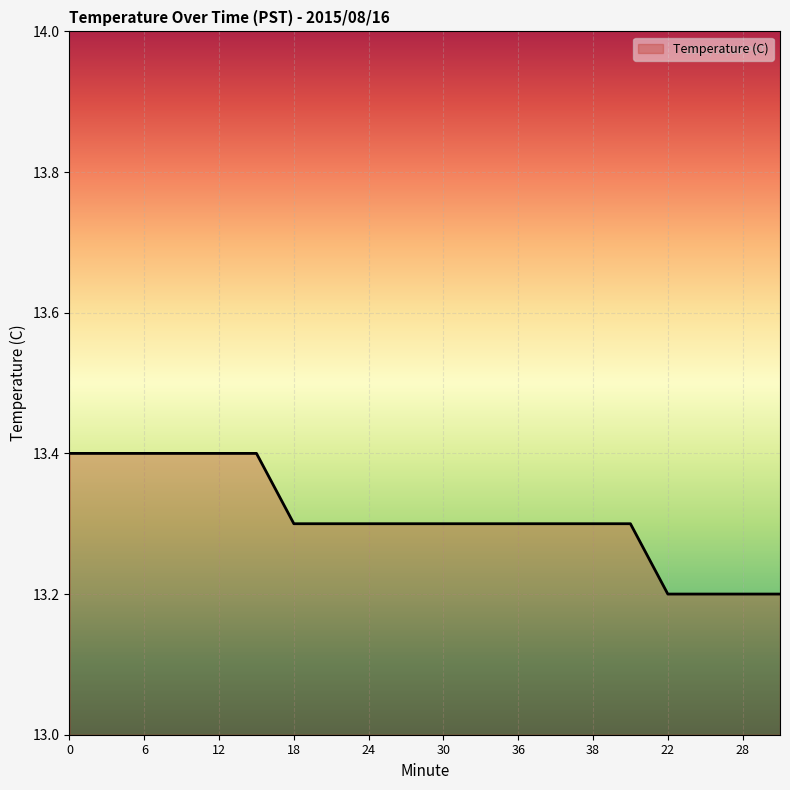

What is the maximum value shown in the chart?

13.4